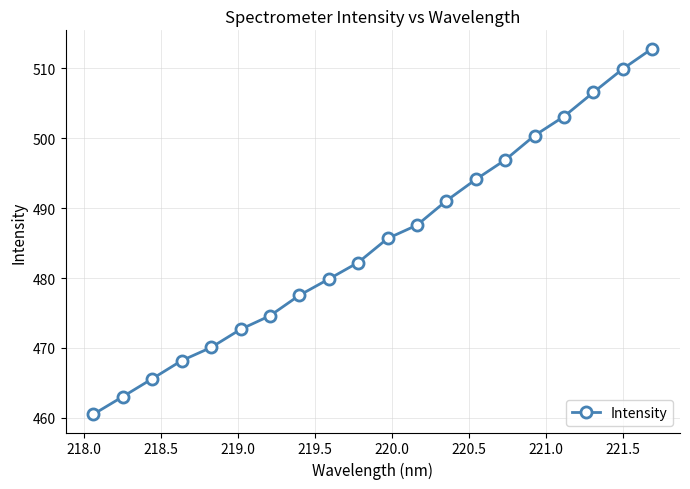

True or false: the data has more than 1 interior local peaks.

False